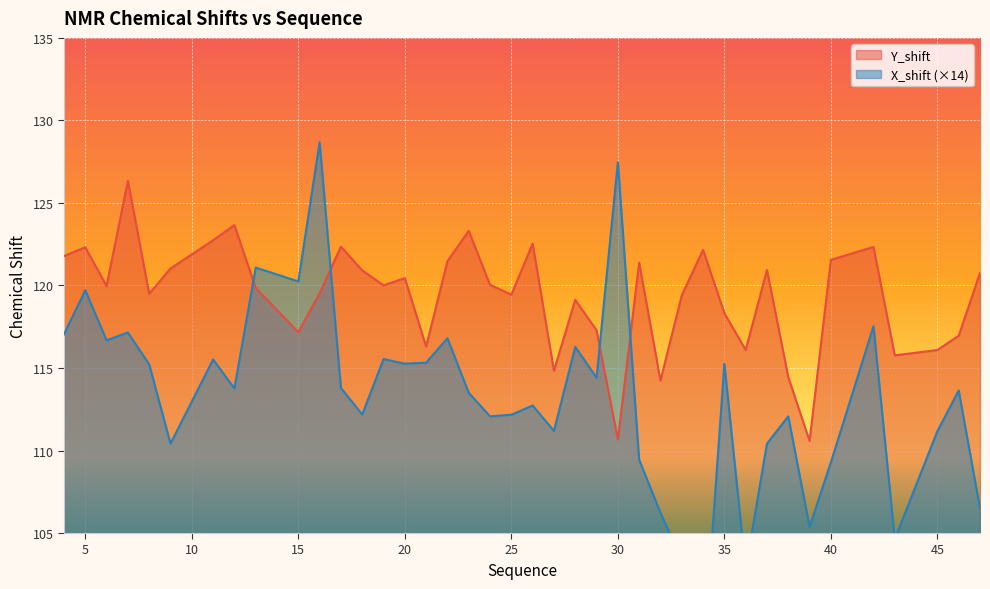

How many interior local valleys does the X_shift series have?

13